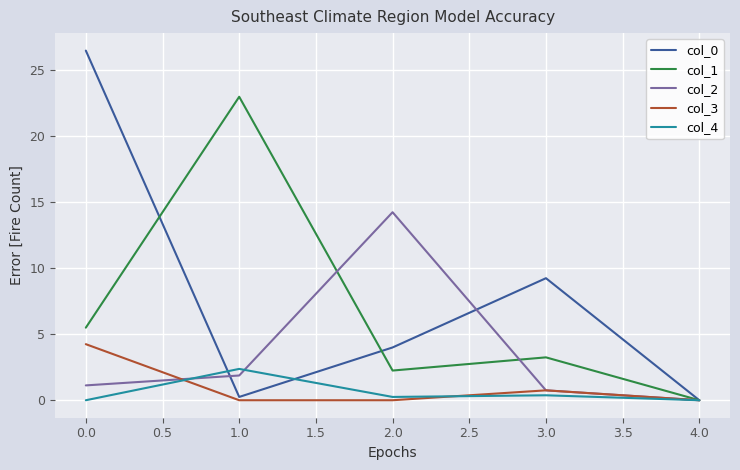

The col_0 series shows 4.0 at 2.0. True or false?

True